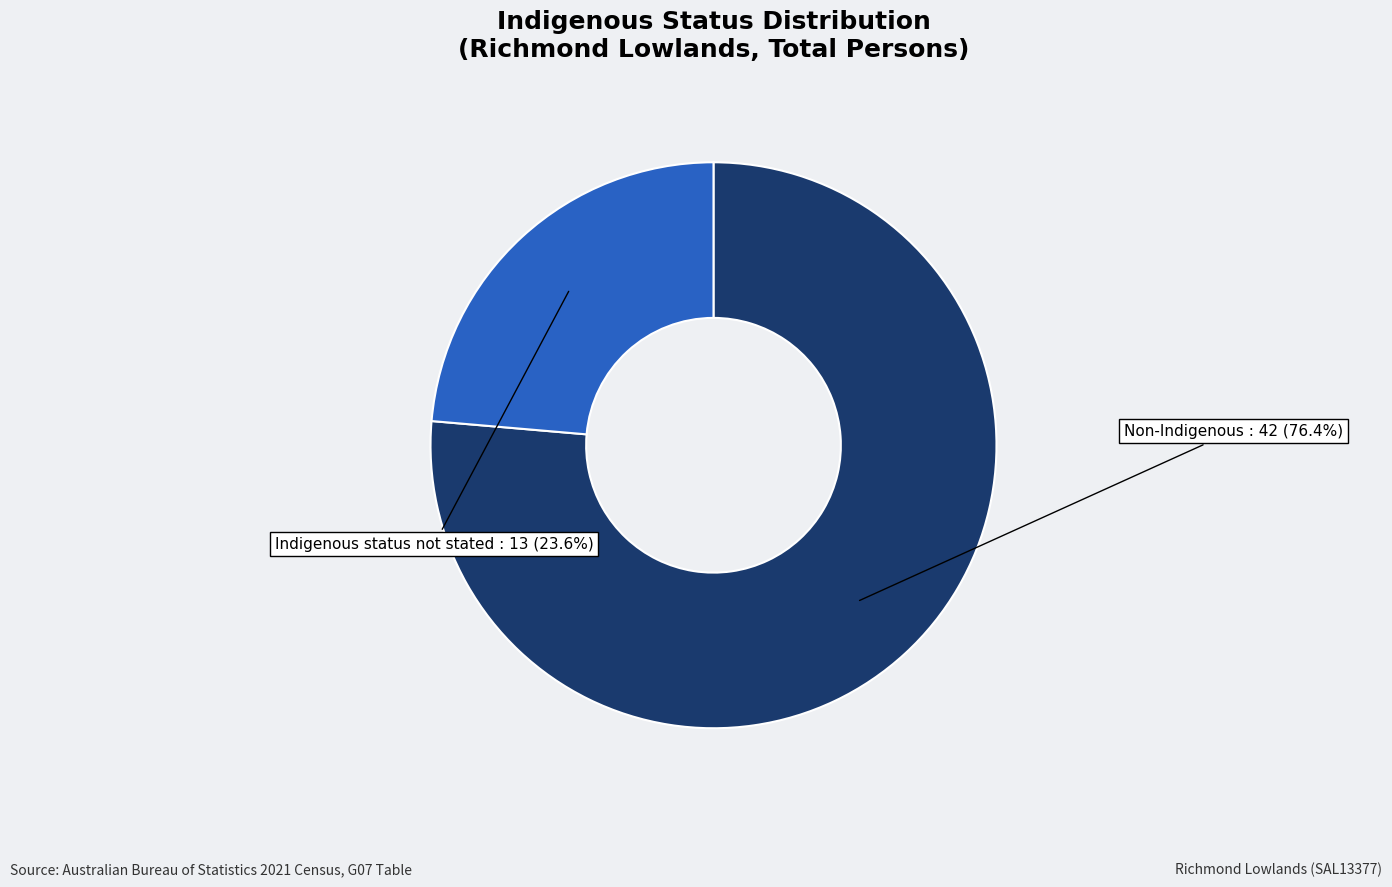

Is it true that Indigenous status not stated is 36% of the pie?

False